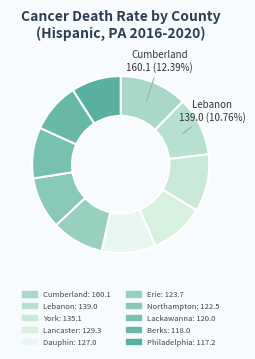

How many segments does this pie chart have?

10